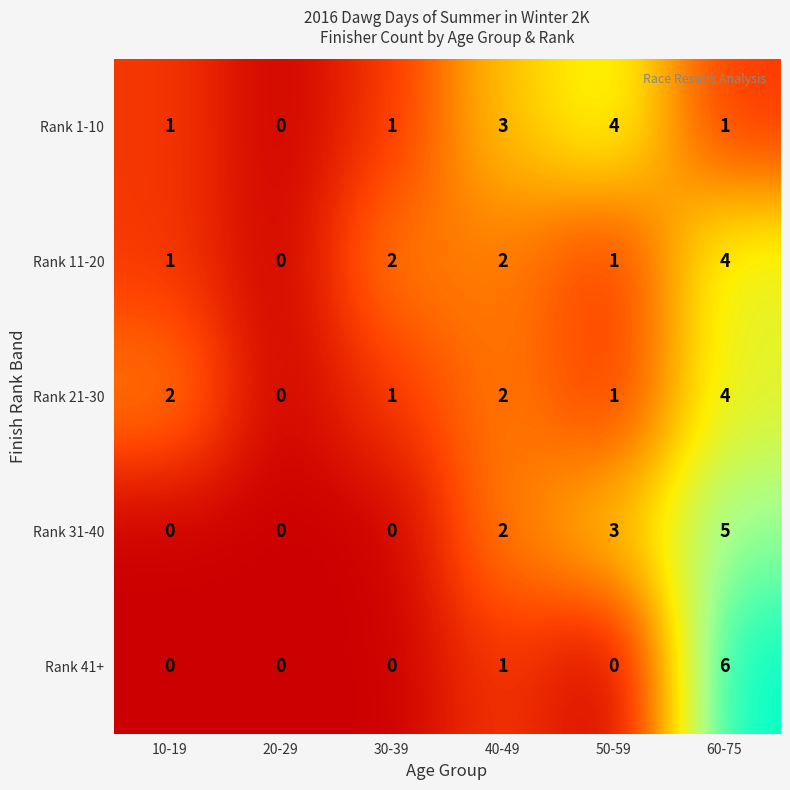

What is the total value across all series at 10-19?

4